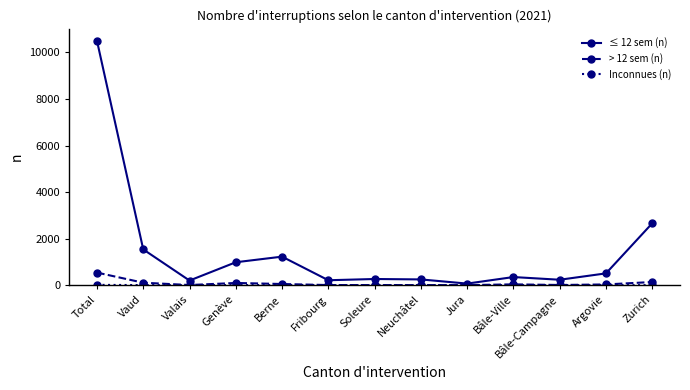

At how many categories does at least one series exceed 129?

12